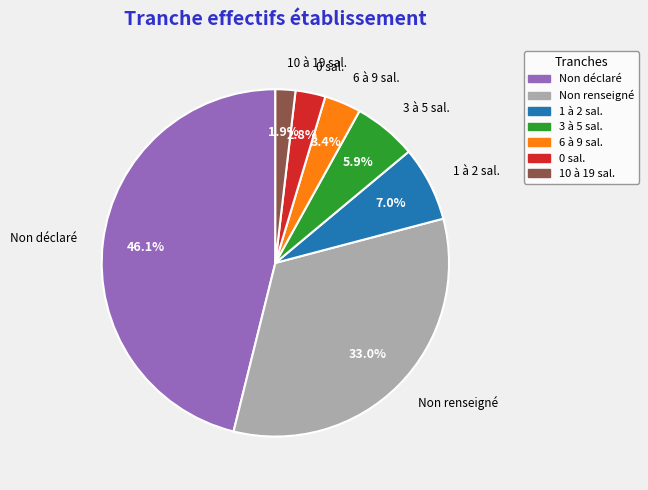

What percentage is NOT represented by 10 à 19 sal.?

98.1%